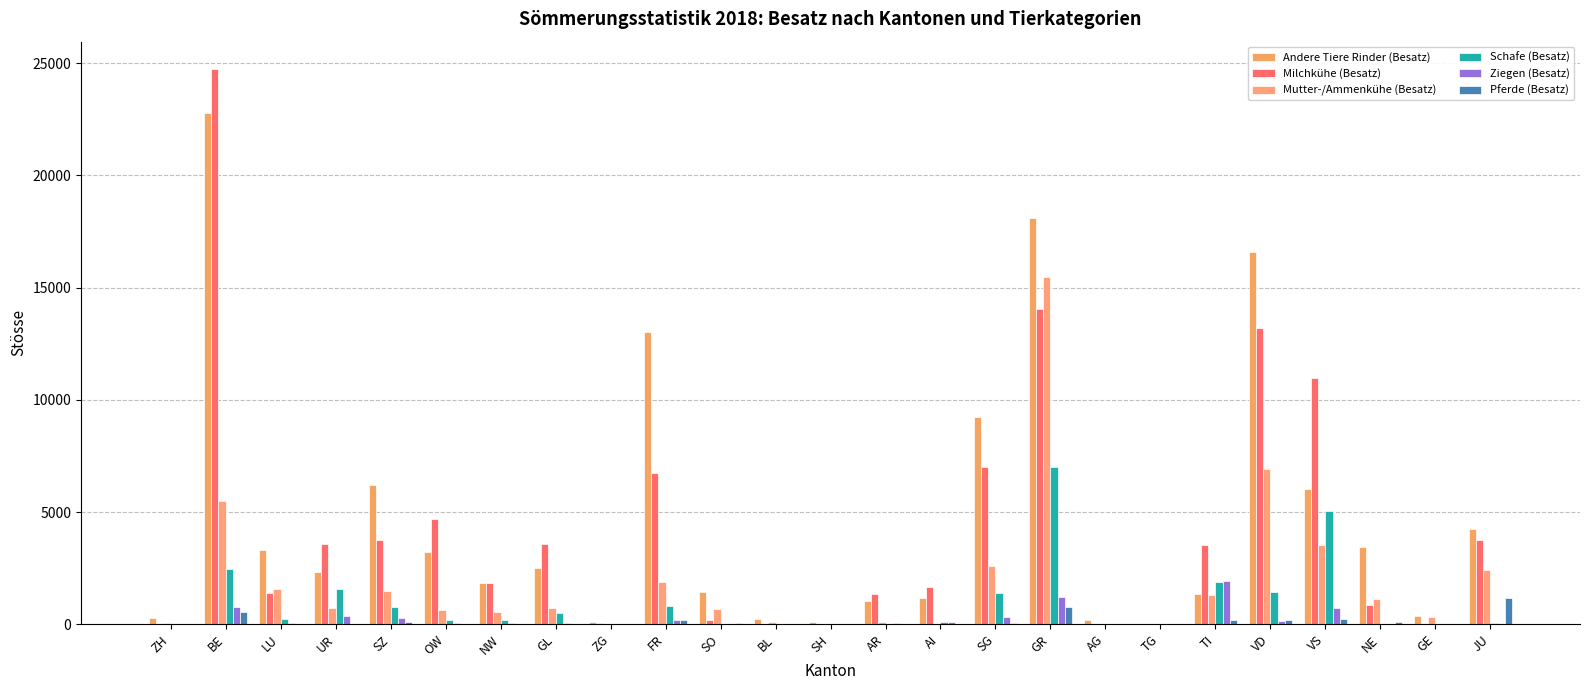

How many groups of bars are there?

25